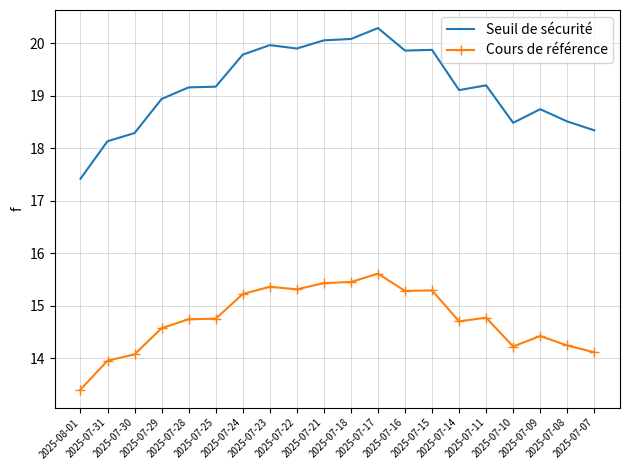

True or false: Cours de référence and Seuil de sécurité intersect in this chart.

False